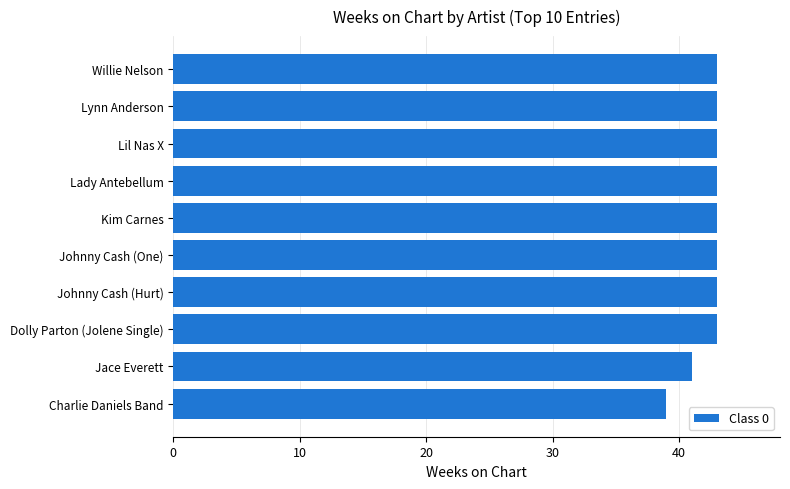

Reading bottom to top, extract all data points from this chart.

39	41	43	43	43	43	43	43	43	43